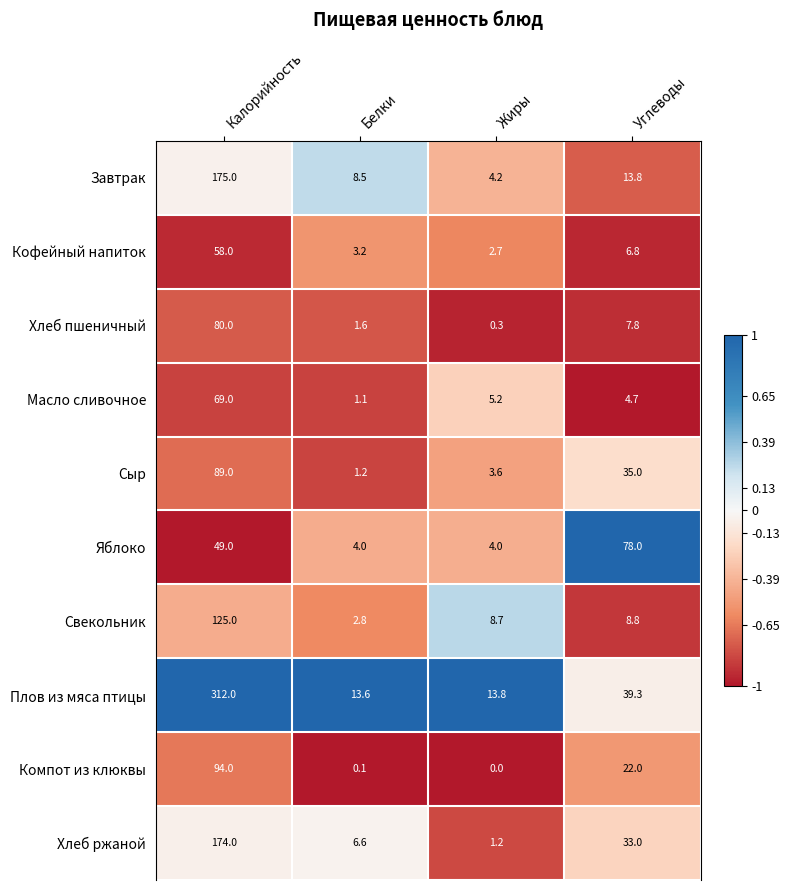

What is the maximum value shown in the chart?

312.0